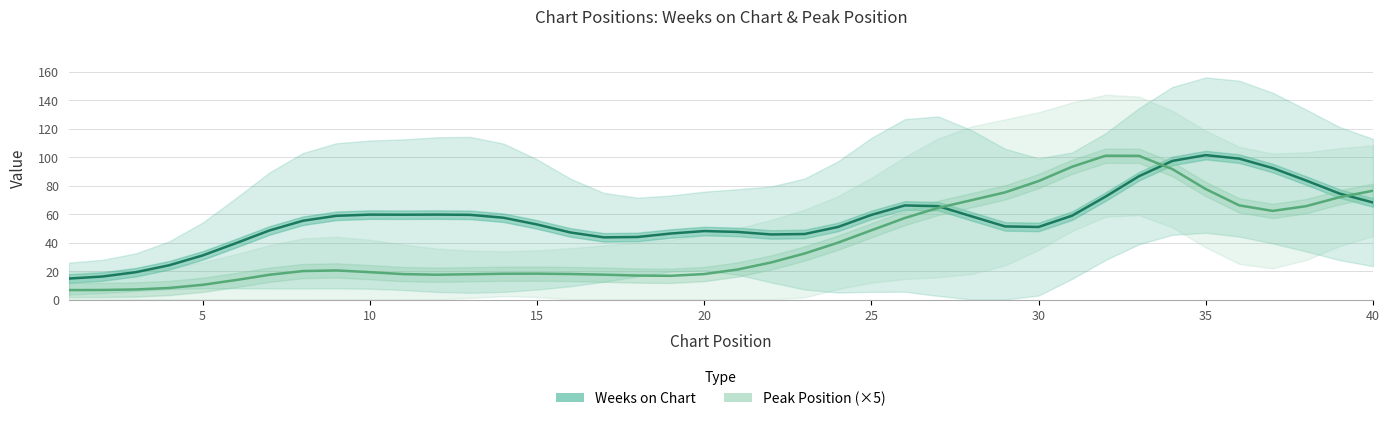

What is the difference between the second highest and second lowest values in the Peak Position (×5) series?

94.3